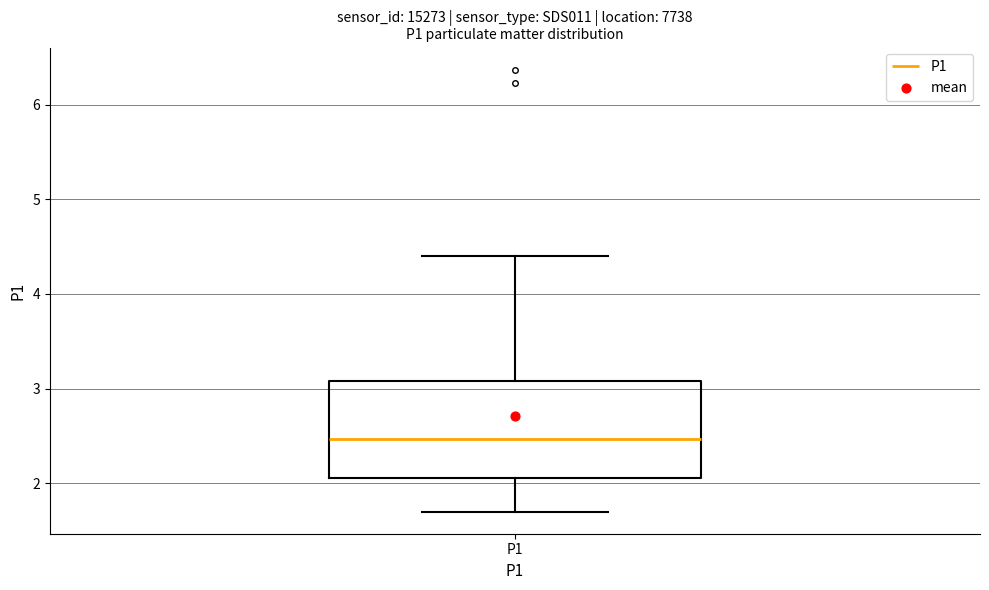

Read this box plot against the y-axis: the position of the median line, the range covered by the box, and the ends of both whiskers. The values are not printed on the chart, so give them approximately, as read against the axis.

median 2.5, box 2.1 to 3.1, whiskers 1.7 to 4.4